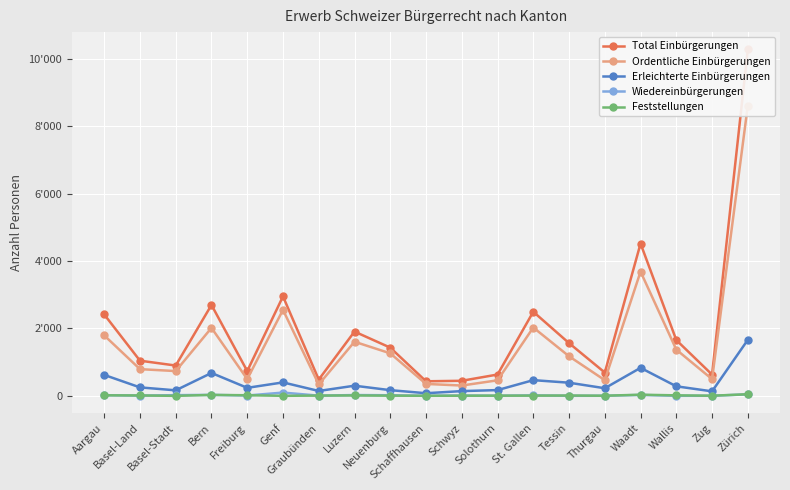

True or false: Feststellungen and Total Einbürgerungen intersect in this chart.

False